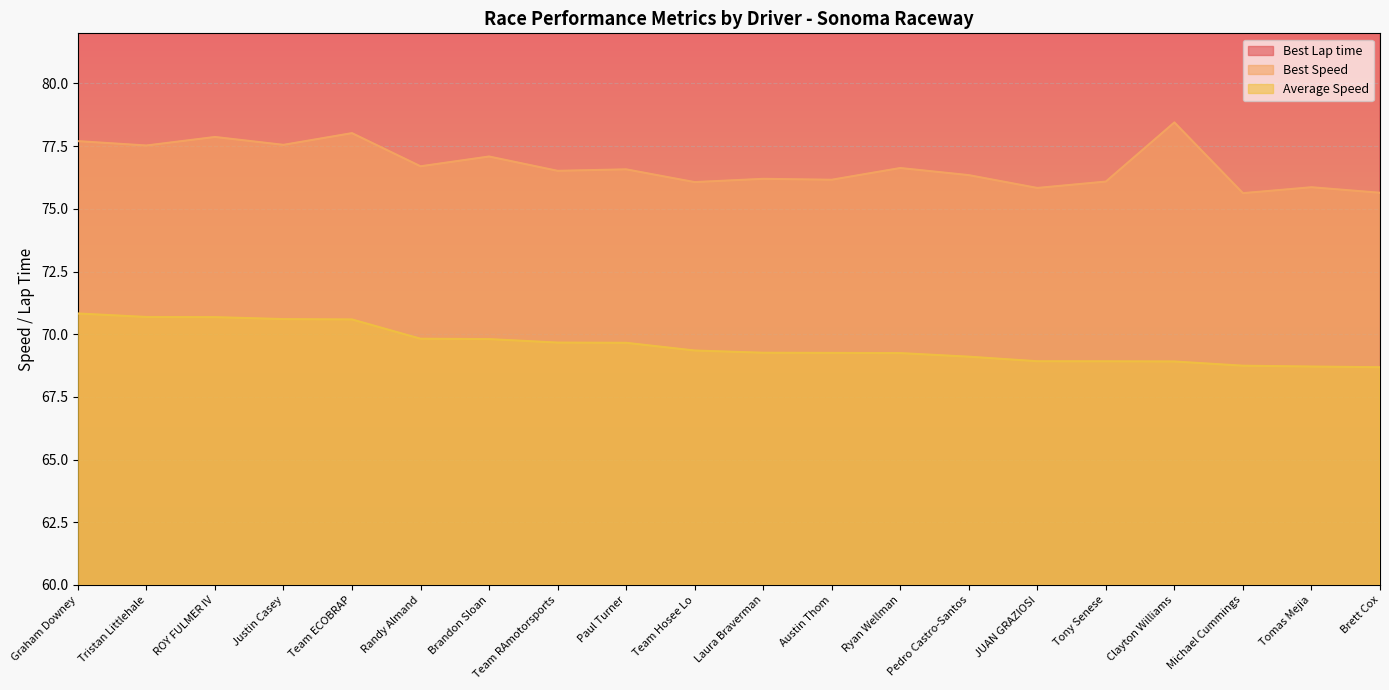

Which has a higher value, Austin Thom or Brett Cox?

Brett Cox